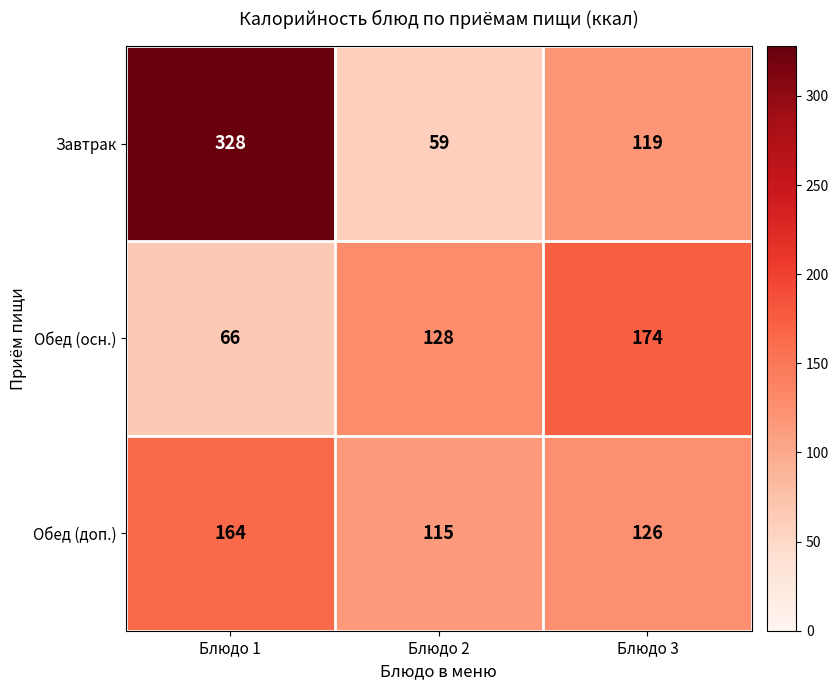

What is the total value across all series at Блюдо 1?

558